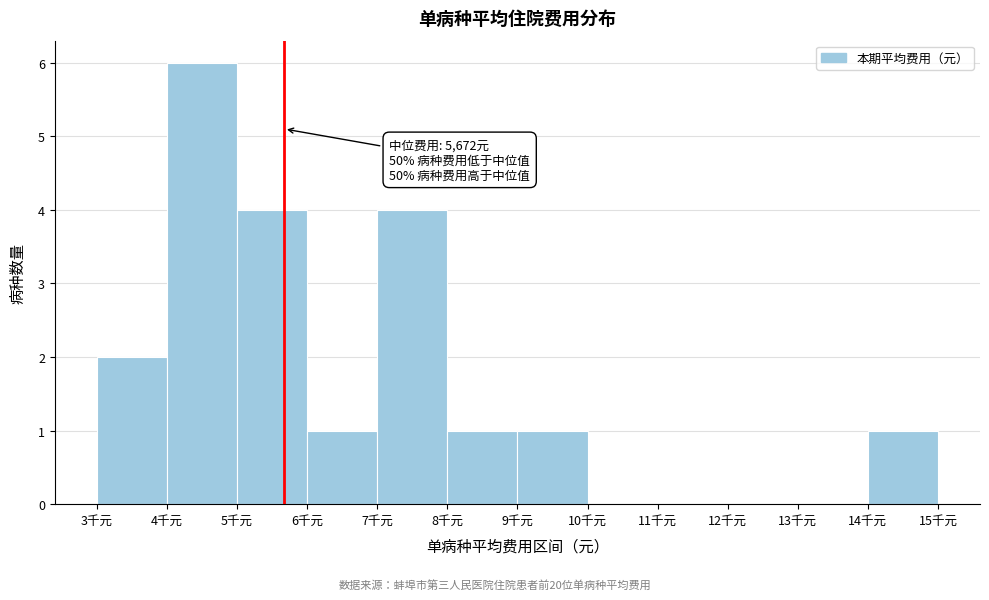

Reading right to left, extract all data points from this chart.

14千元=1	13千元=0	12千元=0	11千元=0	10千元=0	9千元=1	8千元=1	7千元=4	6千元=1	5千元=4	4千元=6	3千元=2